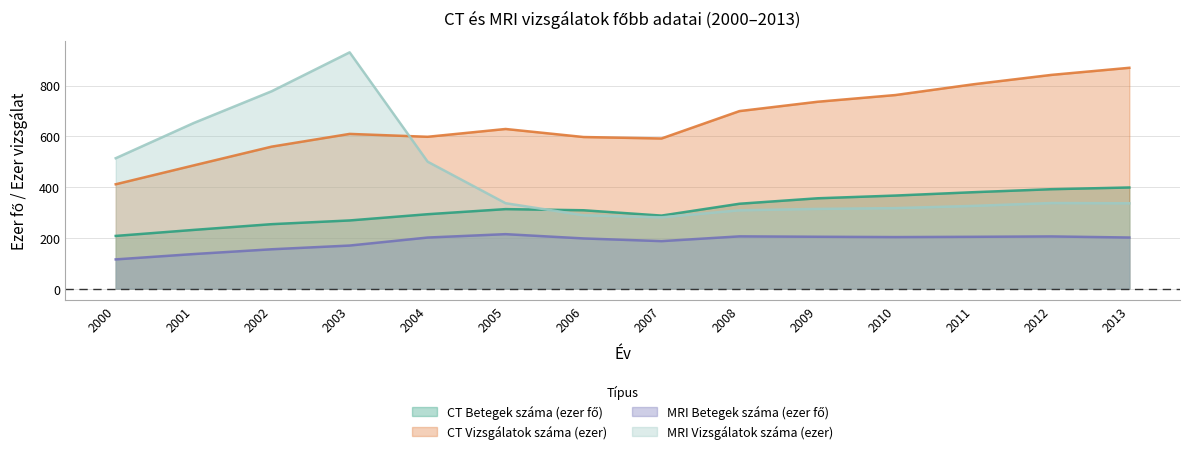

What is the maximum value for MRI Betegek száma (ezer fő)?

214.4